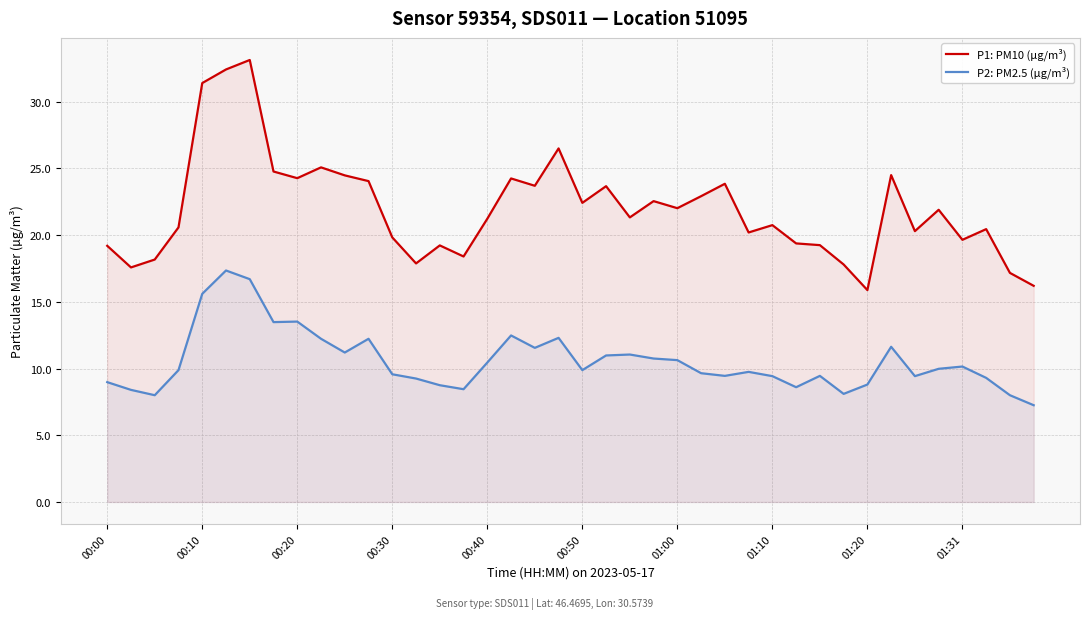

What is the maximum value for P1: PM10 (µg/m³)?

33.1